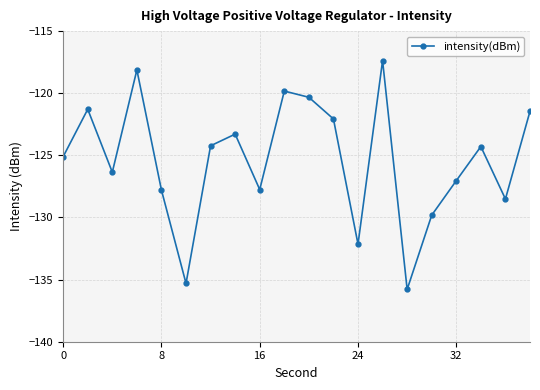

Is this an area chart (filled region under the line)?

No